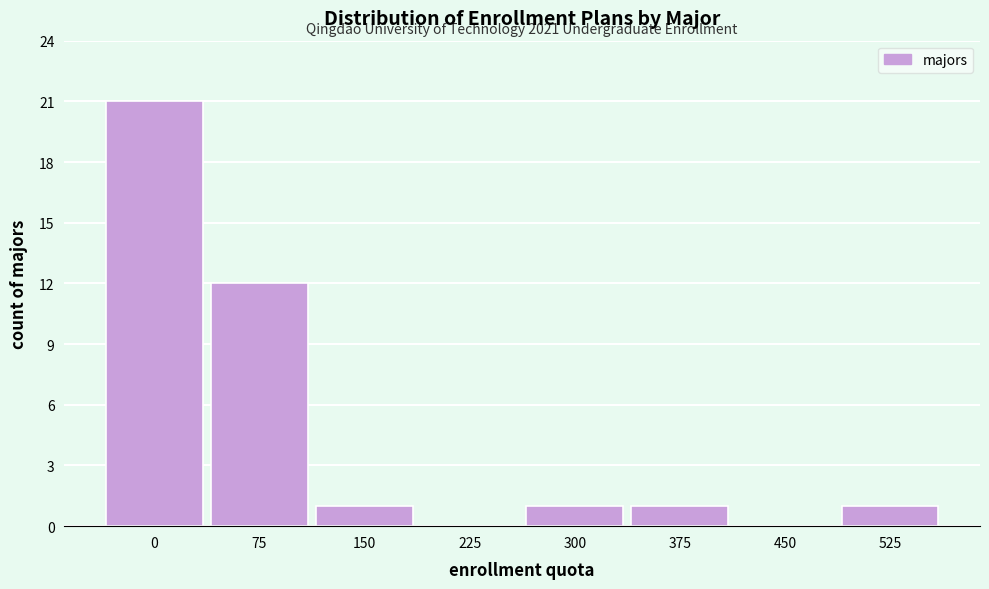

Reading left to right, extract all data points from this chart.

0=21	75=12	150=1	225=0	300=1	375=1	450=0	525=1